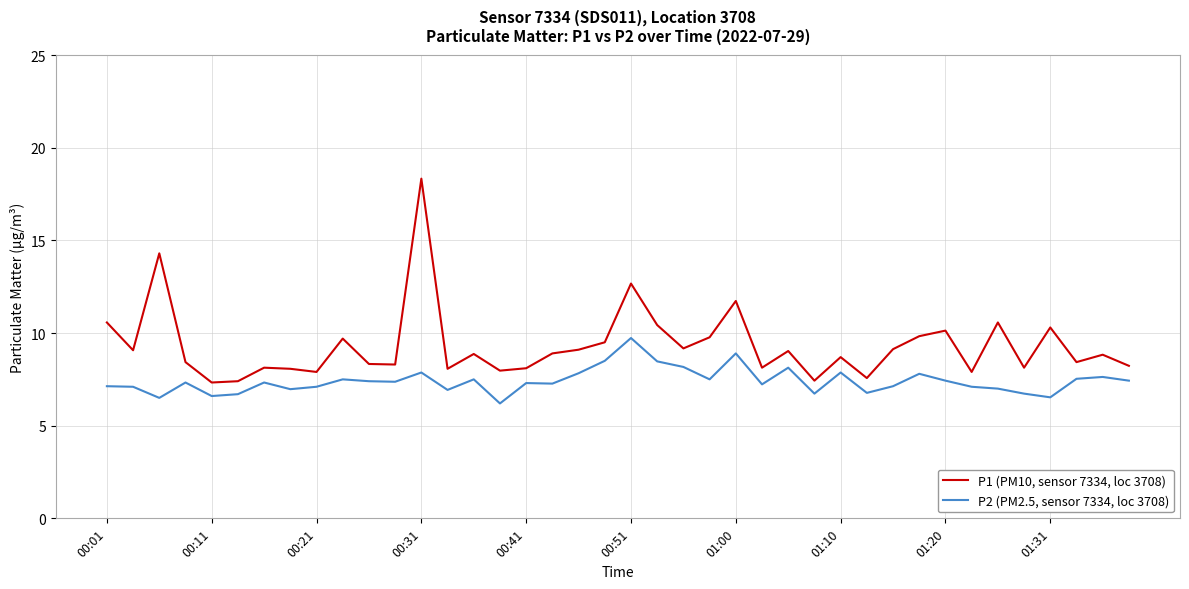

What is the lowest value of the P2 (PM2.5, sensor 7334, loc 3708) series?

6.2